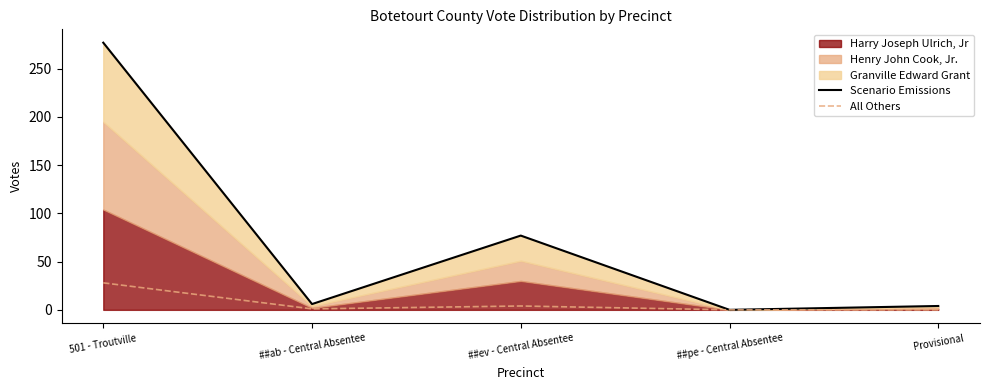

Which category has the highest value in the Scenario Emissions series?

501 - Troutville